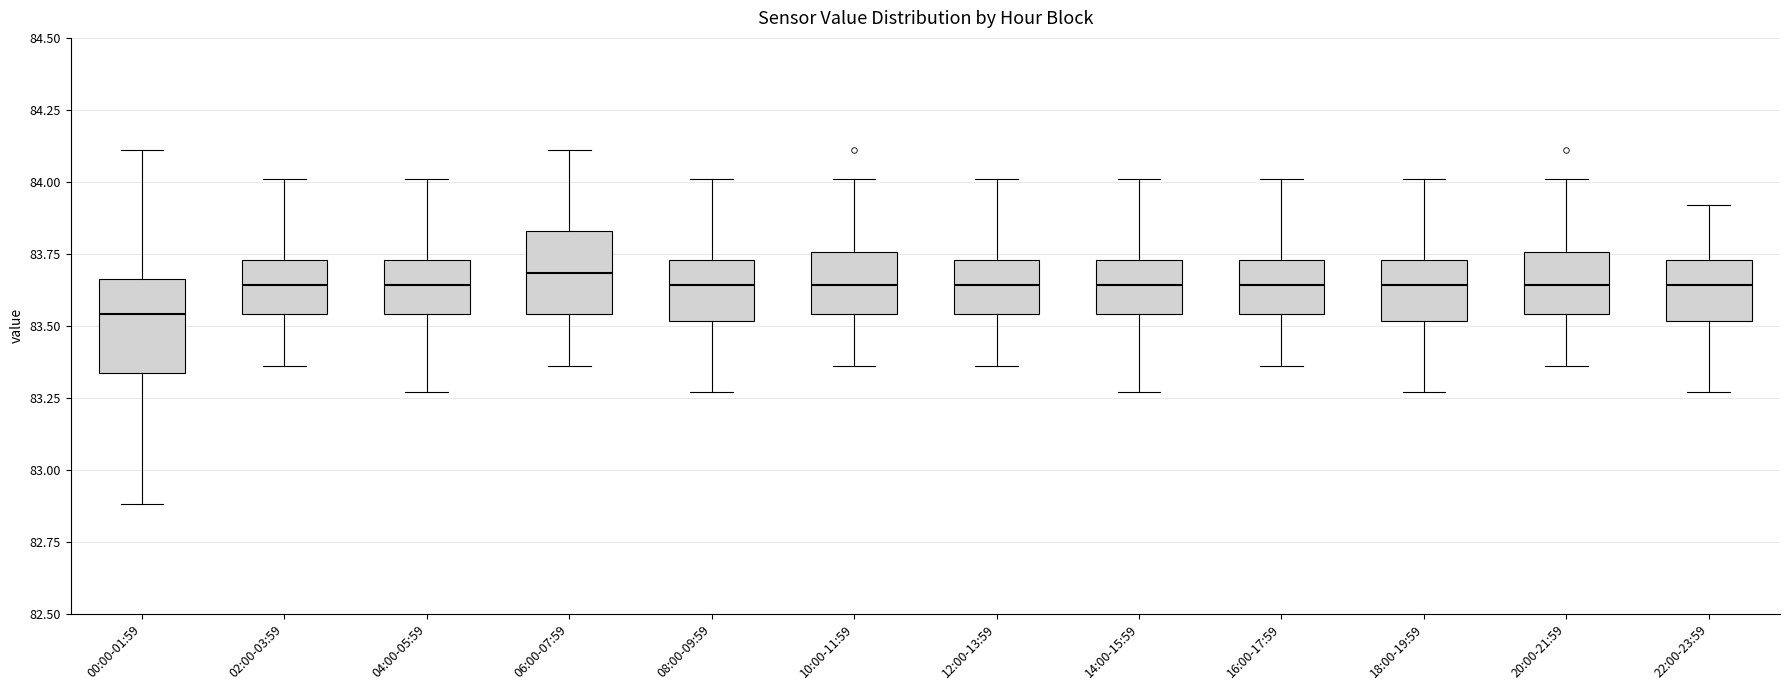

Which box's median line is the lowest?

00:00-01:59